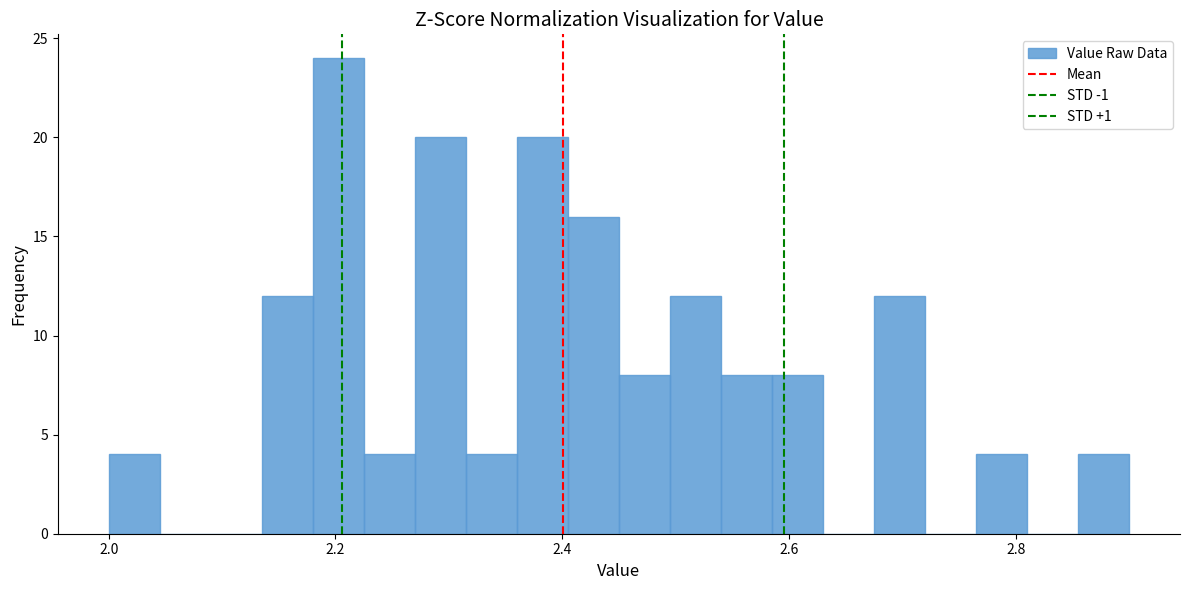

Around what value on the x-axis is the tallest bar? Give the approximate position of its centre, as read against the axis.

2.20